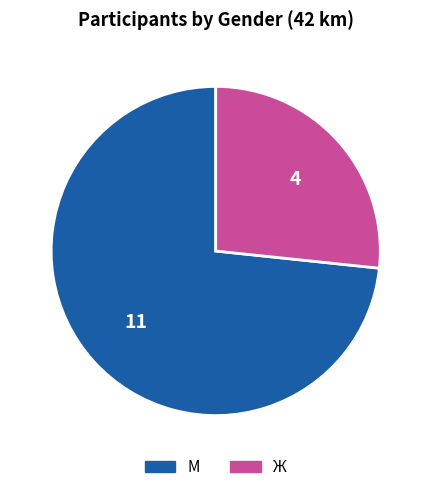

What is the ratio of the value at М to the value at Ж?

2.7